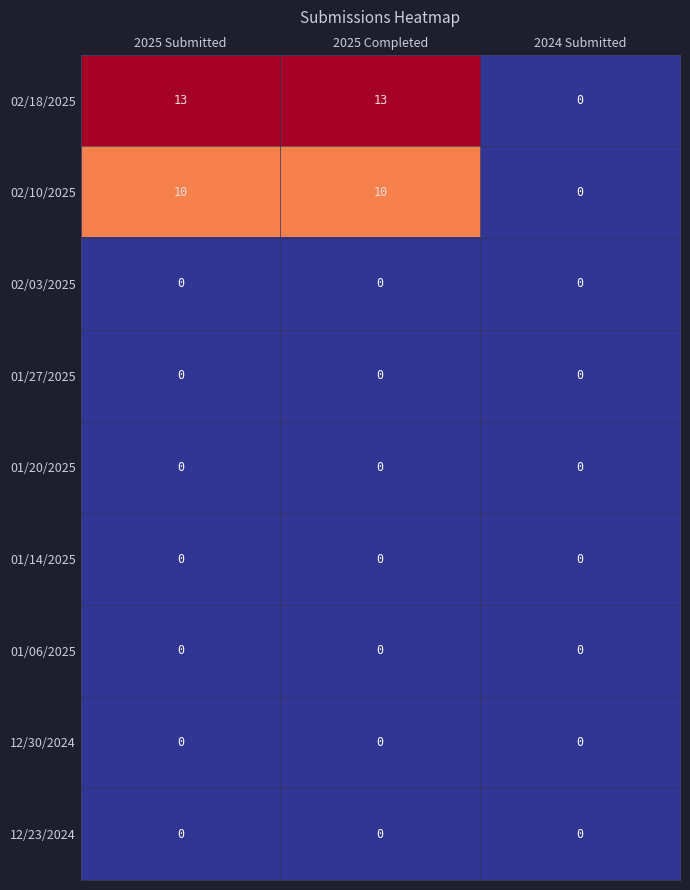

Reading left to right, transcribe all the data shown in this chart.

02/18/2025: 2025 Submitted=13	2025 Completed=13	2024 Submitted=0
02/10/2025: 2025 Submitted=10	2025 Completed=10	2024 Submitted=0
02/03/2025: 2025 Submitted=0	2025 Completed=0	2024 Submitted=0
01/27/2025: 2025 Submitted=0	2025 Completed=0	2024 Submitted=0
01/20/2025: 2025 Submitted=0	2025 Completed=0	2024 Submitted=0
01/14/2025: 2025 Submitted=0	2025 Completed=0	2024 Submitted=0
01/06/2025: 2025 Submitted=0	2025 Completed=0	2024 Submitted=0
12/30/2024: 2025 Submitted=0	2025 Completed=0	2024 Submitted=0
12/23/2024: 2025 Submitted=0	2025 Completed=0	2024 Submitted=0